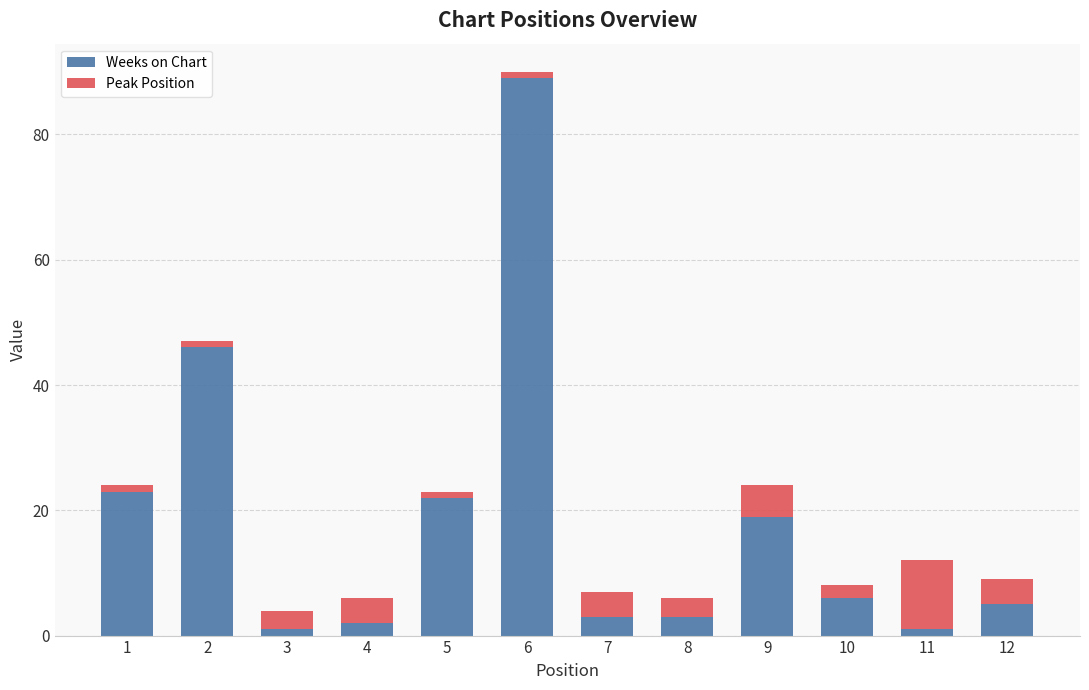

How many data points in Weeks on Chart are less than 6?

6